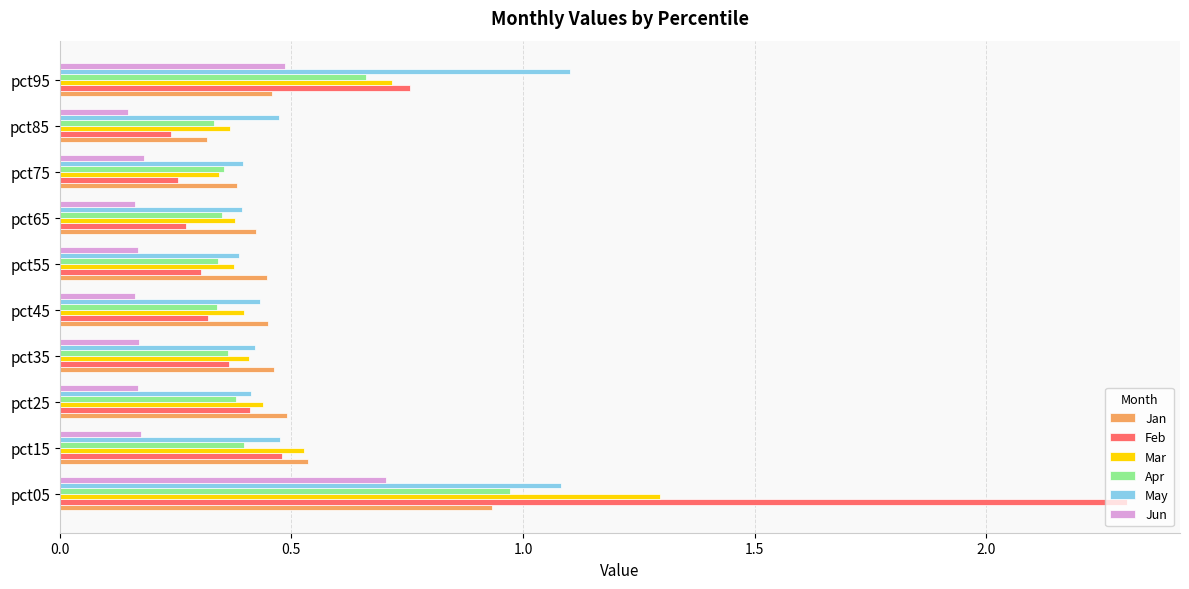

True or false: May has a value of 0.6 at pct75.

False